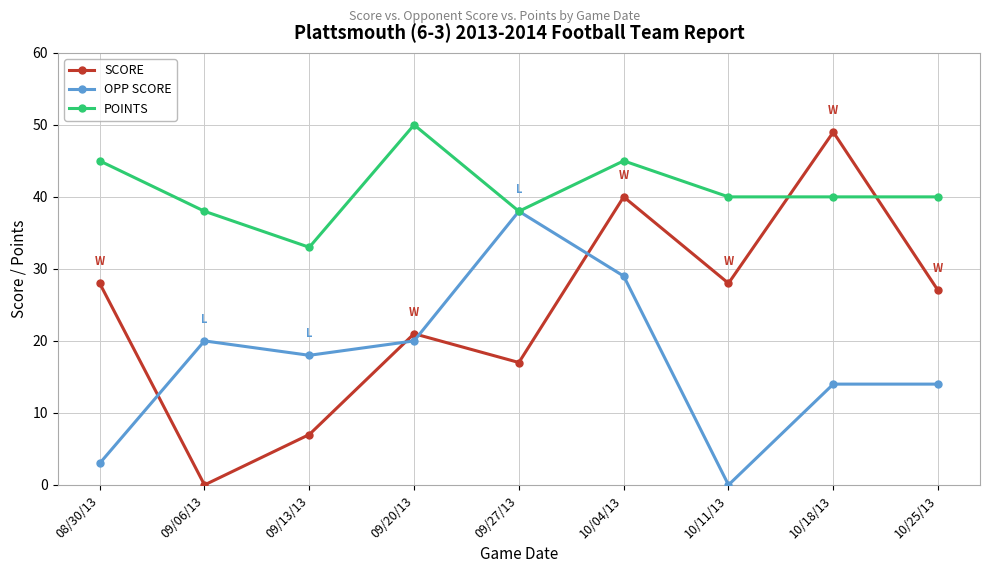

Which series has the largest range (max minus min)?

SCORE